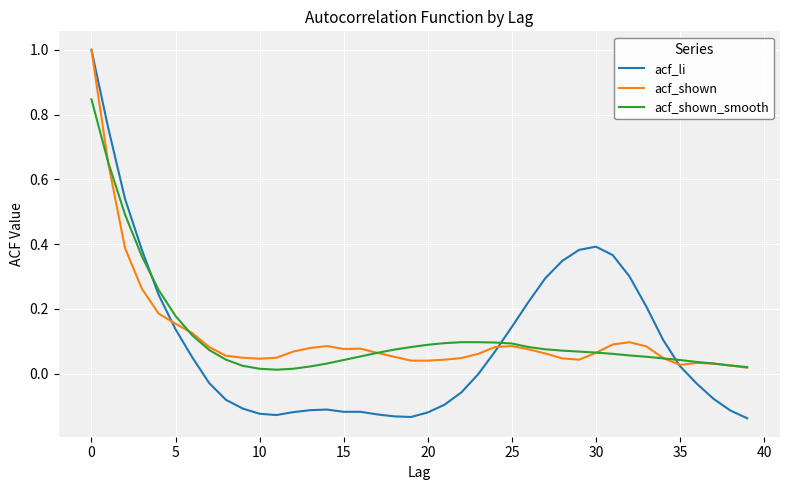

Which series has the widest spread of values?

acf_li